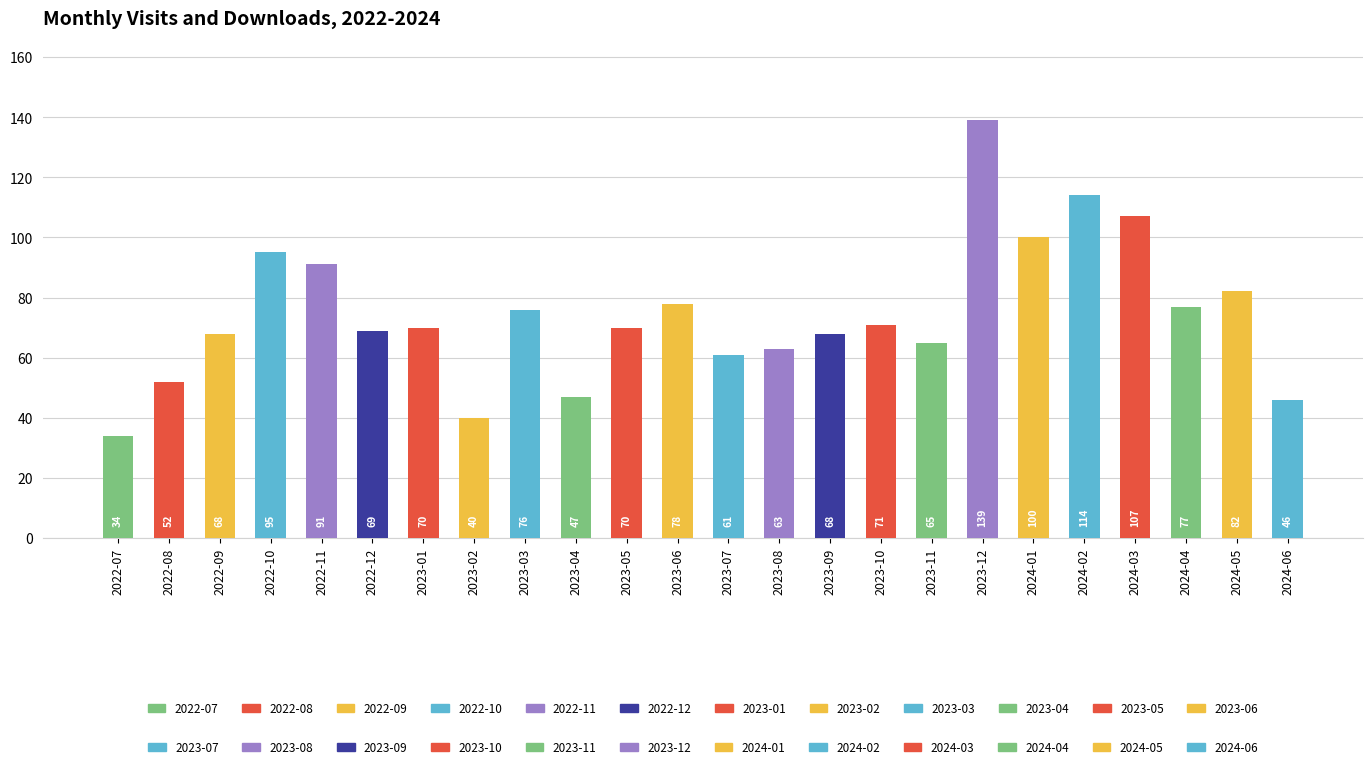

What is the difference between the second highest and minimum values?

80